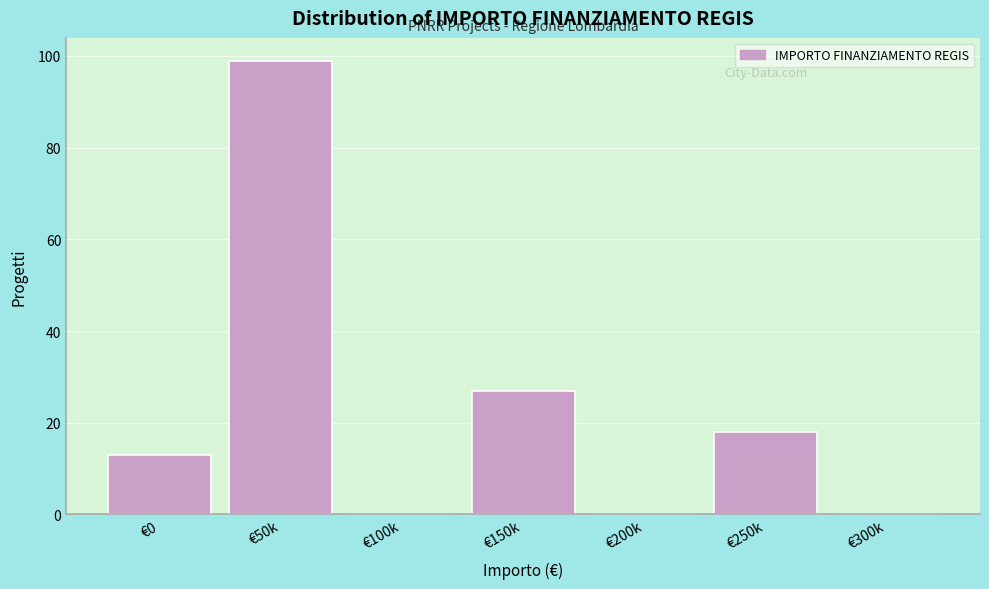

Reading left to right, extract all data points from this chart.

€0=13	€50k=99	€100k=0	€150k=27	€200k=0	€250k=18	€300k=0